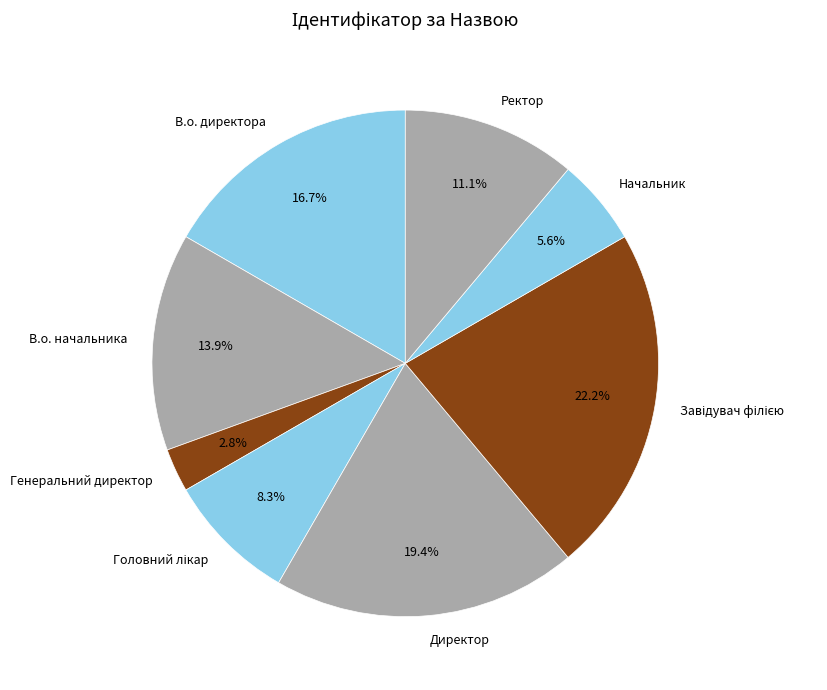

To the nearest percent, what portion does Начальник represent?

6%